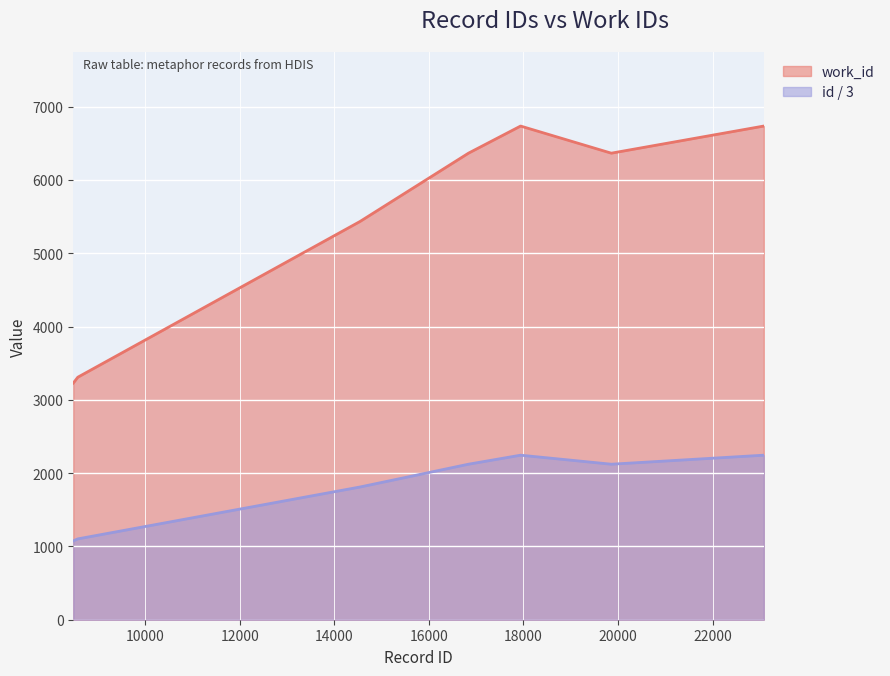

True or false: work_id and id / 3 cross at least once.

False